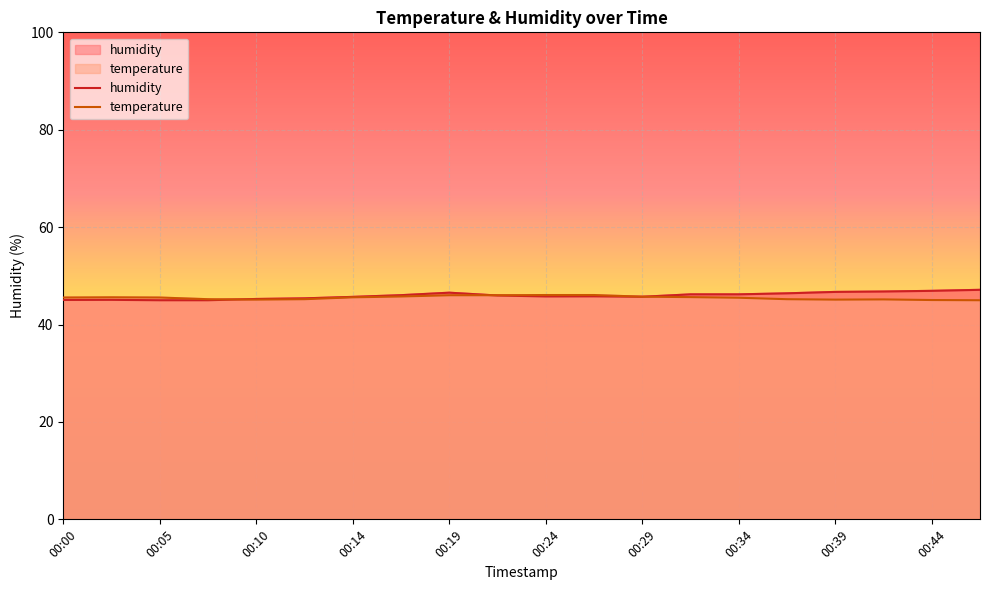

True or false: humidity has a value of 15.2 at 00:05.

False